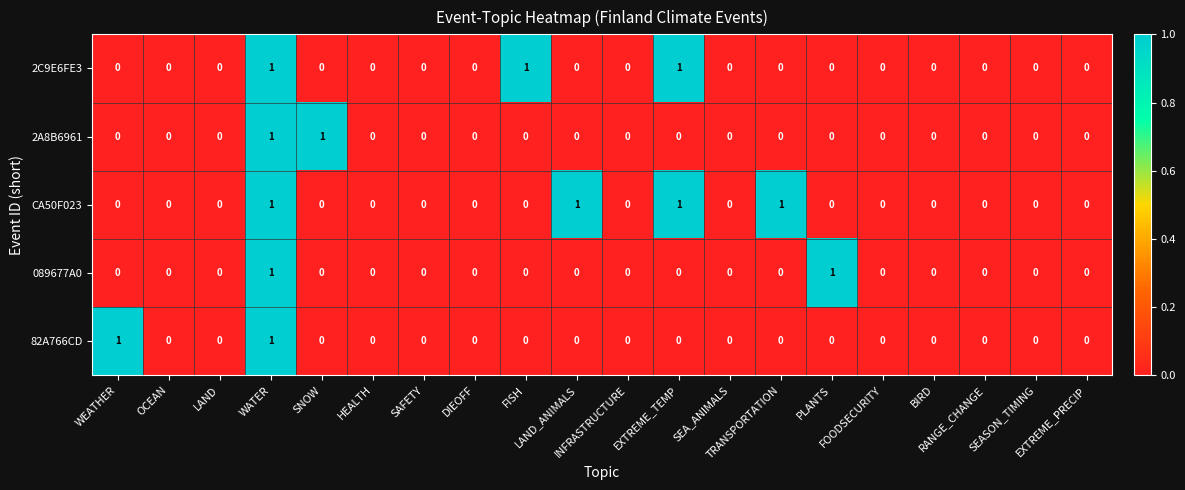

Which series has the largest total across all categories?

CA50F023